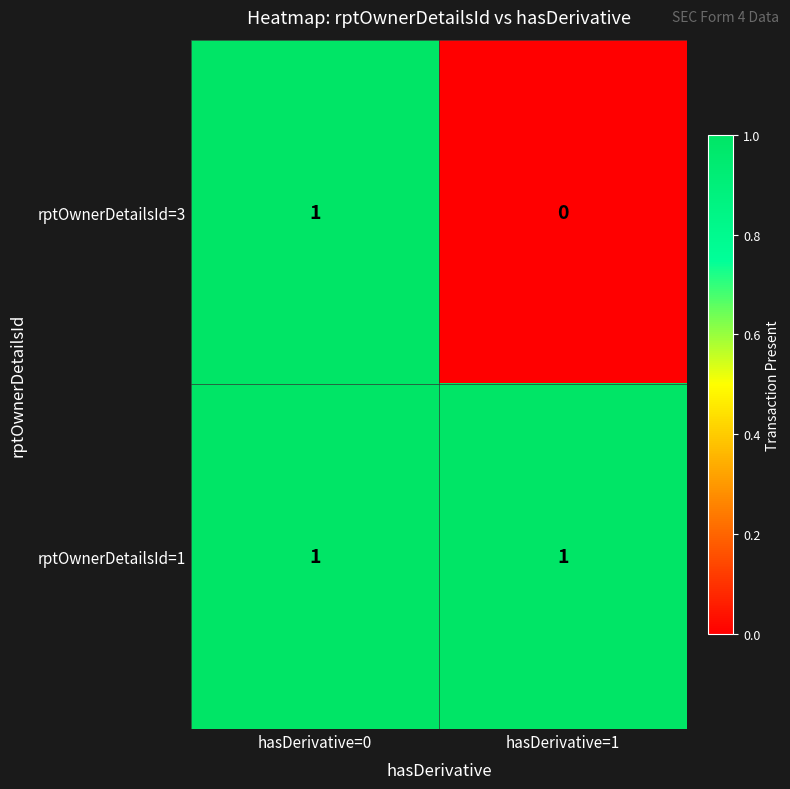

Which series changed the most between hasDerivative=0 and hasDerivative=1?

rptOwnerDetailsId=3